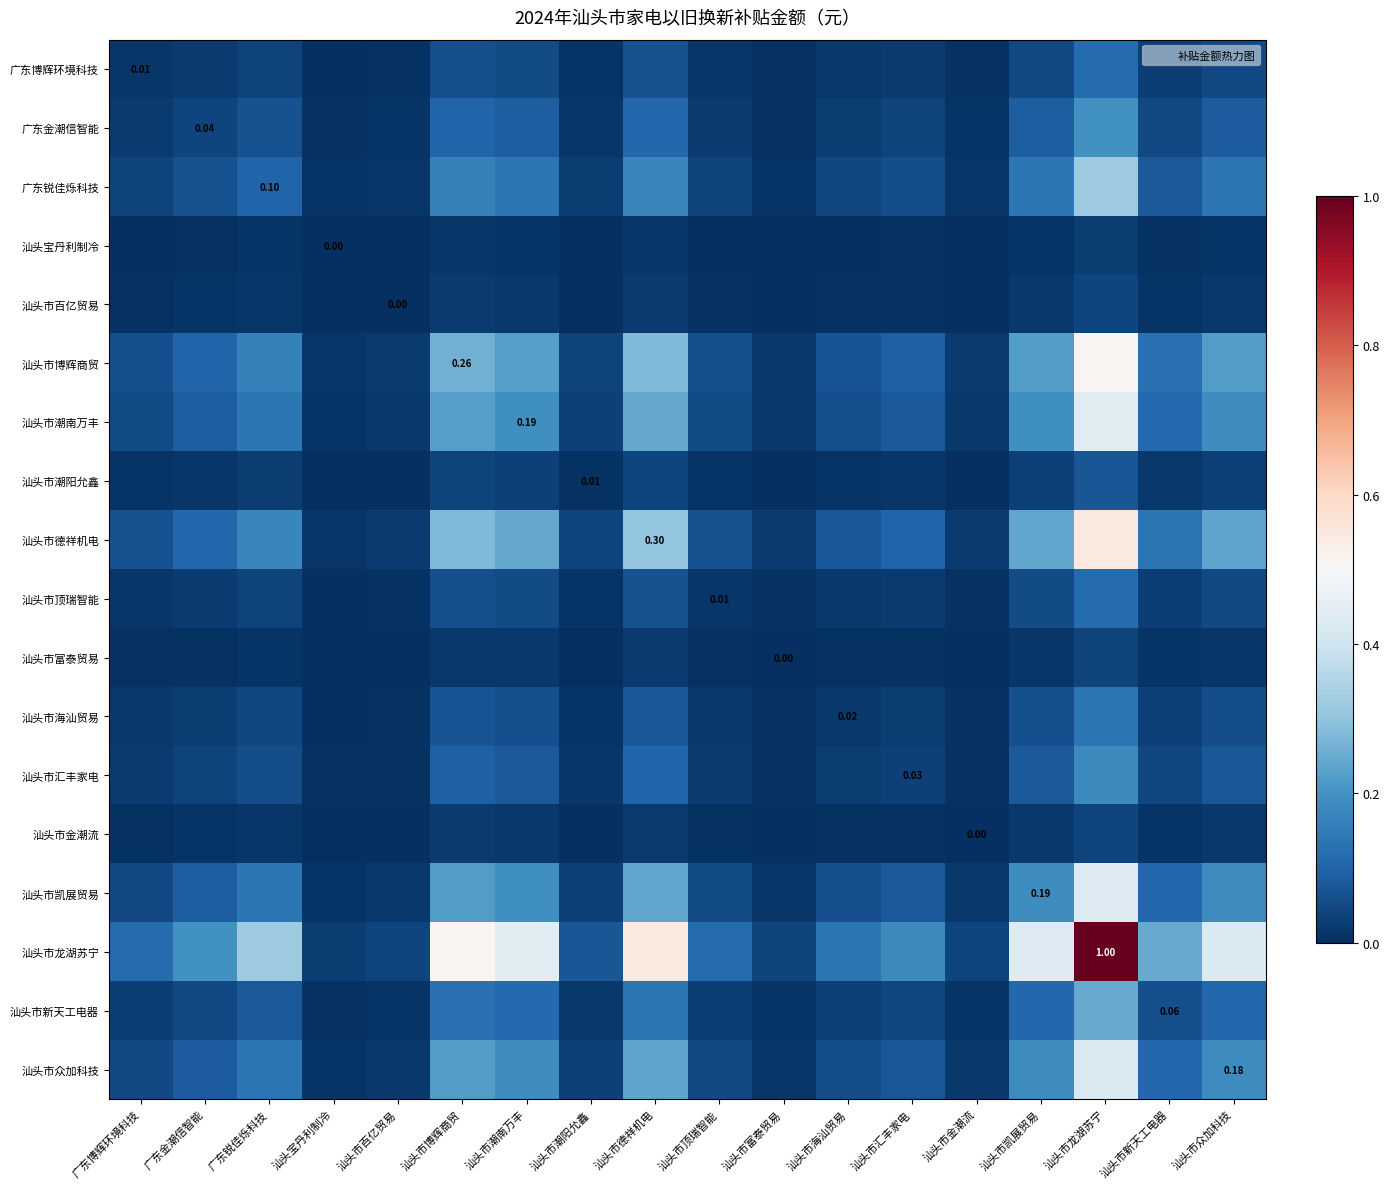

Which category has the lowest value across all series?

汕头宝丹利制冷